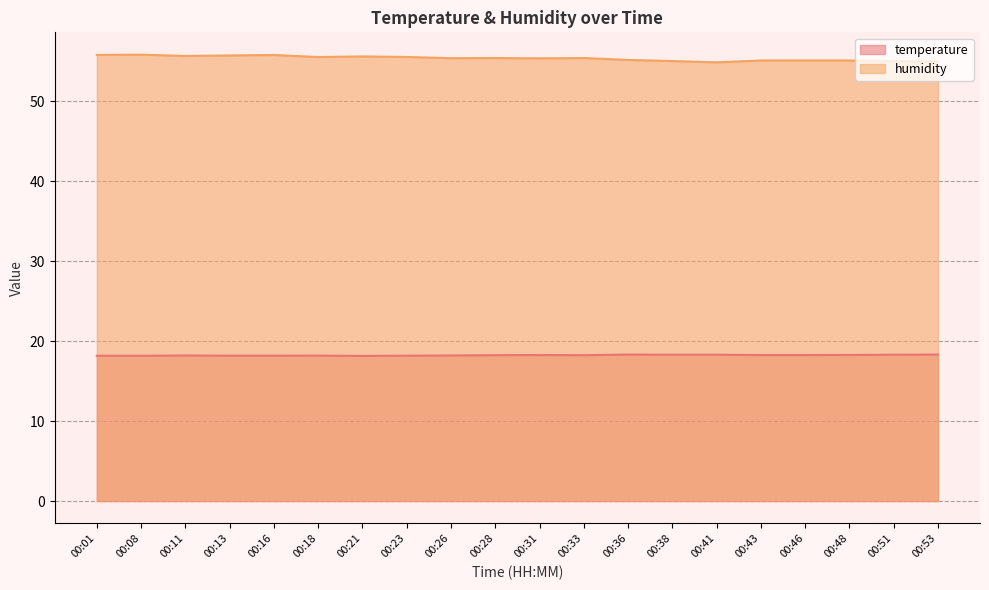

List the series in order of their peak value, highest first.

humidity, temperature